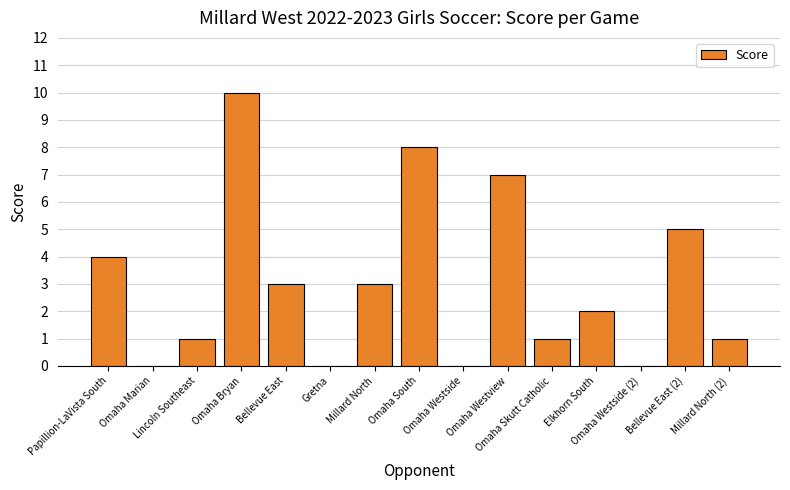

Count the number of categories in the chart.

15